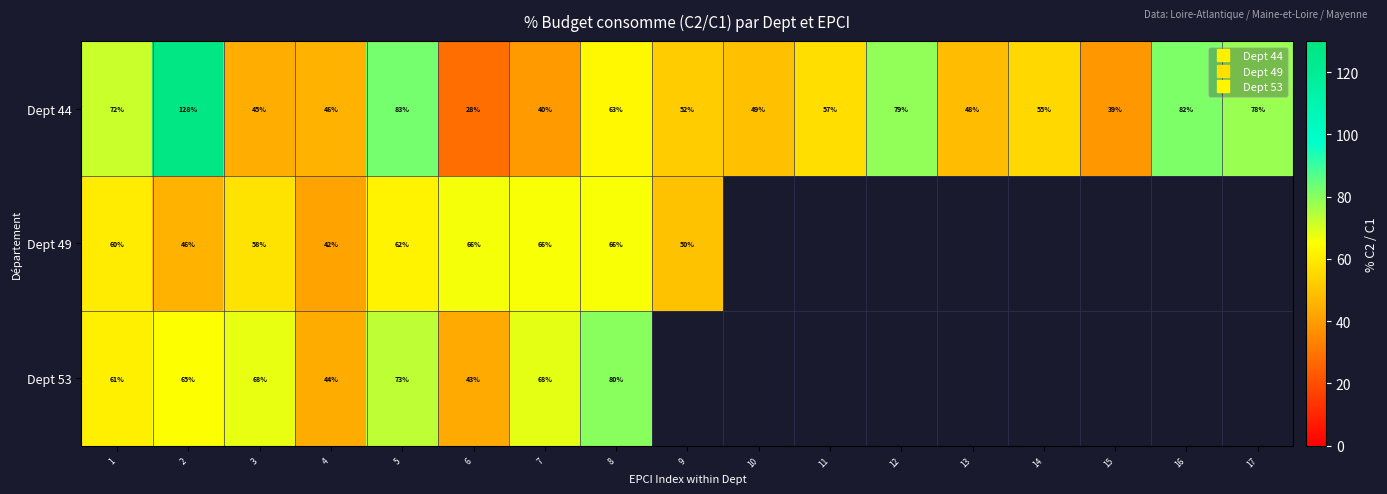

Which category has the lowest value in the Dept 44 series?

6